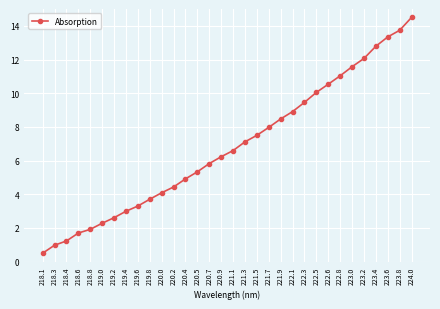

What is the greatest value displayed?

14.5